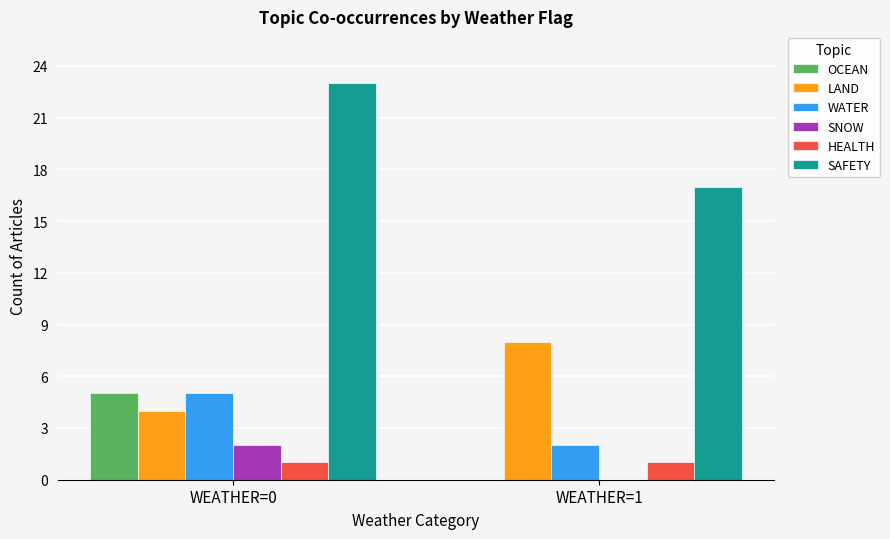

What is the maximum value for SAFETY?

23